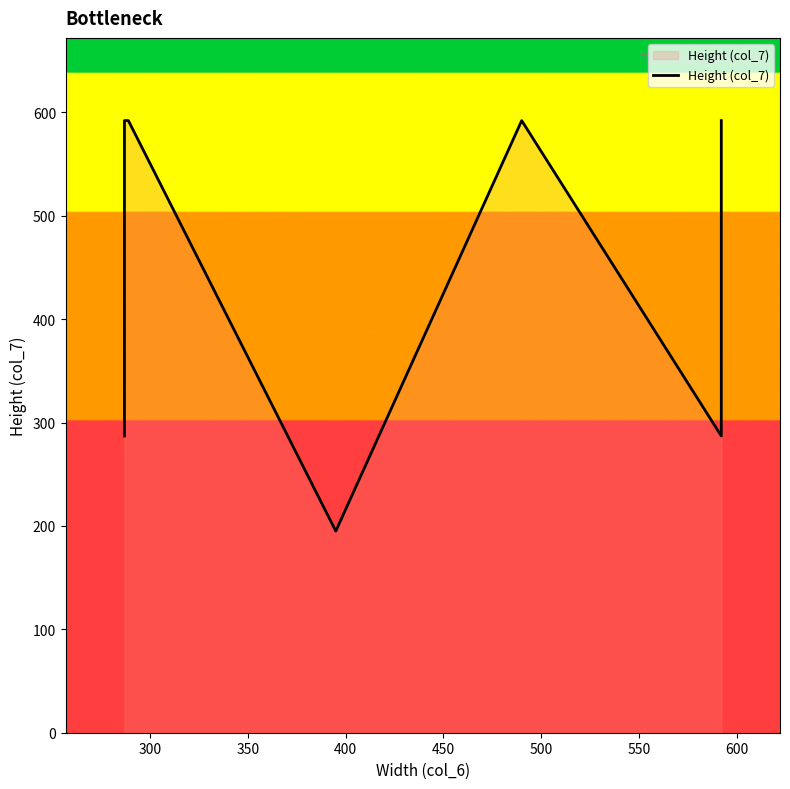

What is the sum of all values?

5792